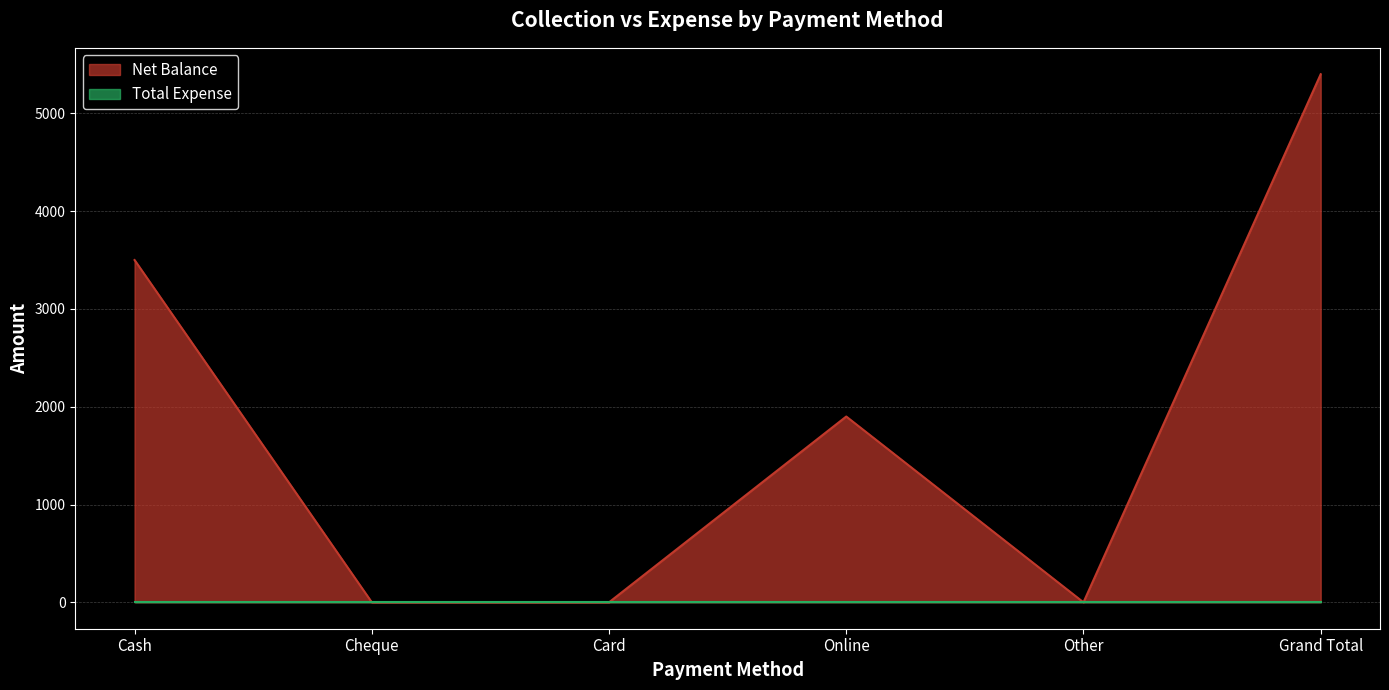

Where does the data first go above 1900?

Cash